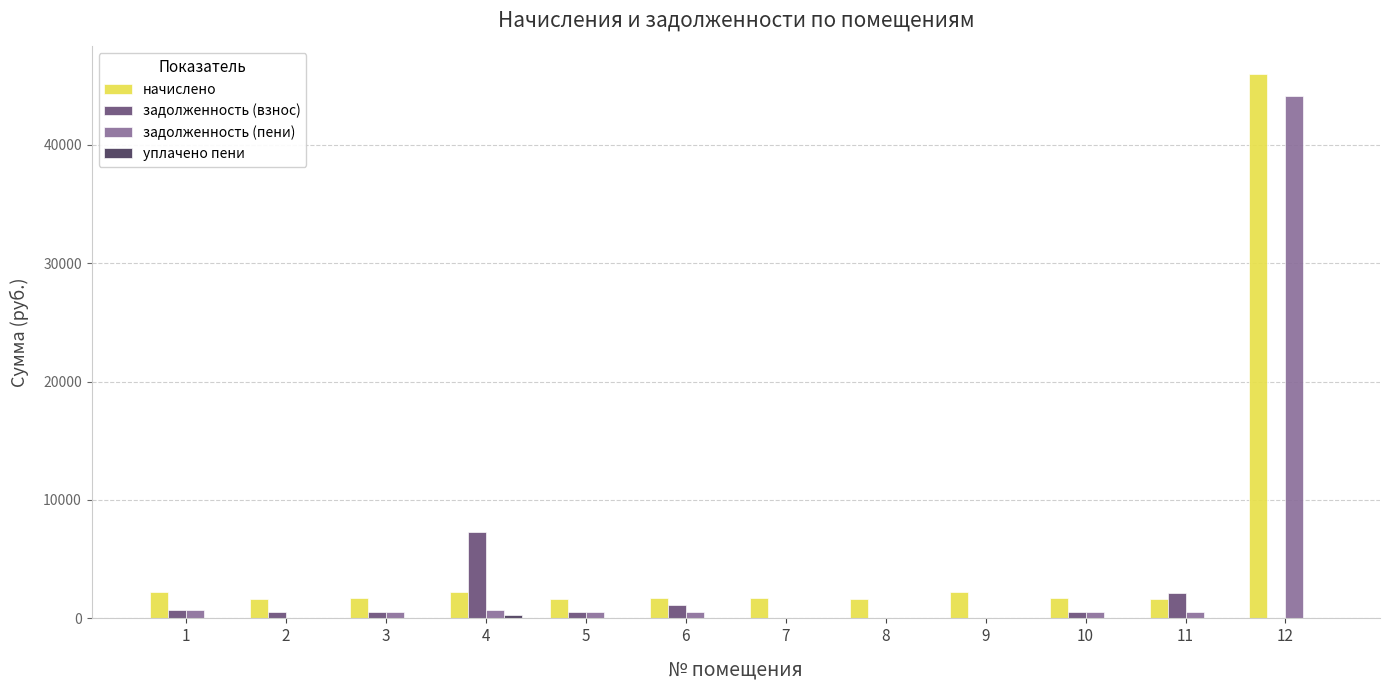

What is the greatest value displayed?

45989.8